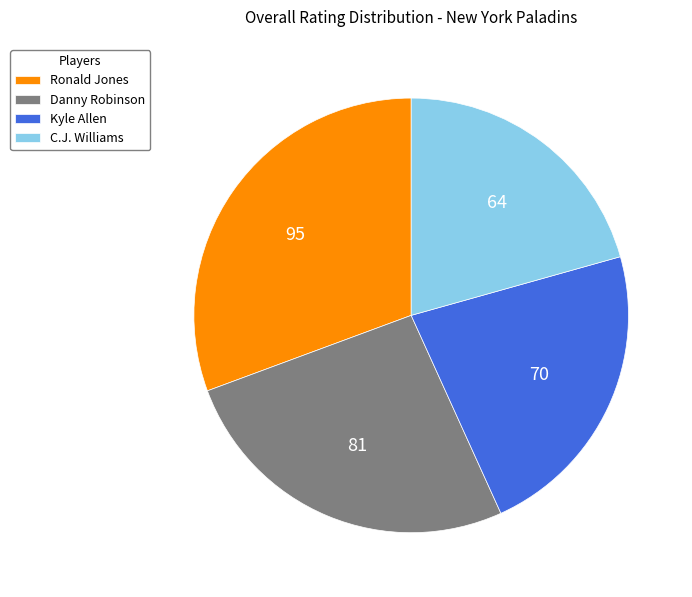

Is there any slice that represents more than half of the pie?

No